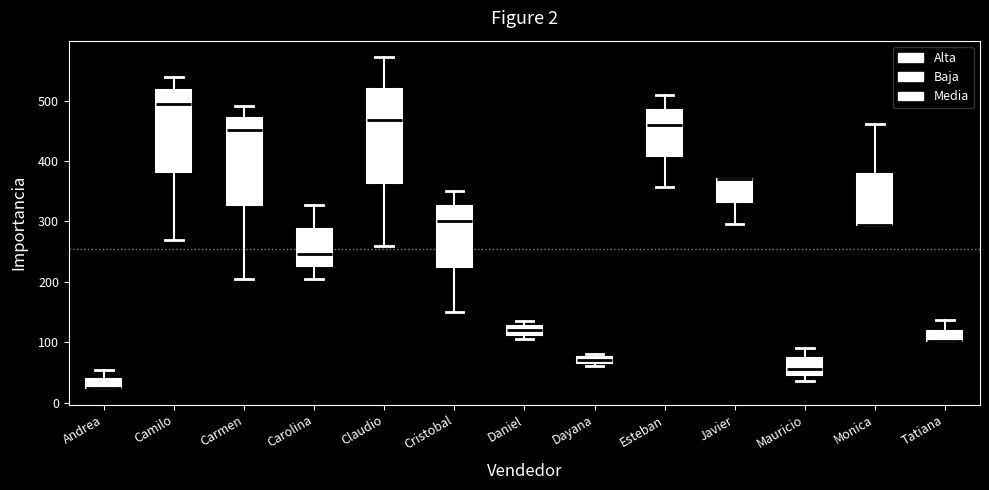

Where does the median line of the box for Esteban sit on the y-axis? The values are not printed on the chart, so give them approximately, as read against the axis.

460